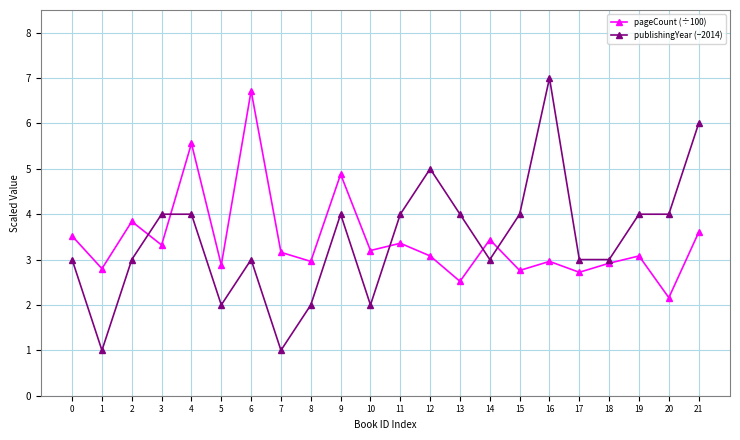

Which series changed the most between 19 and 21?

publishingYear (−2014)